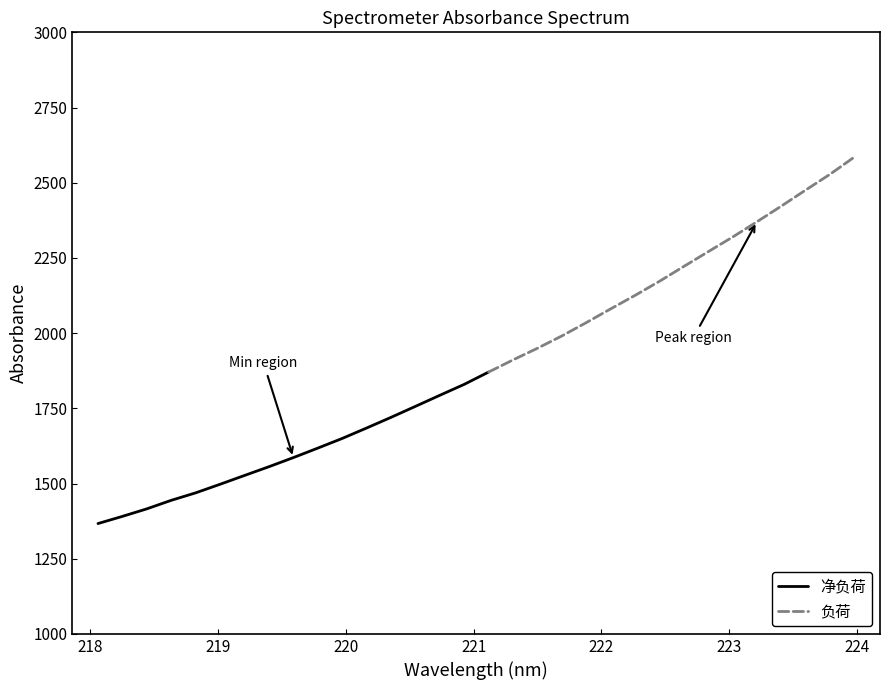

The value at 222.6447 is 2221.7. True or false?

True